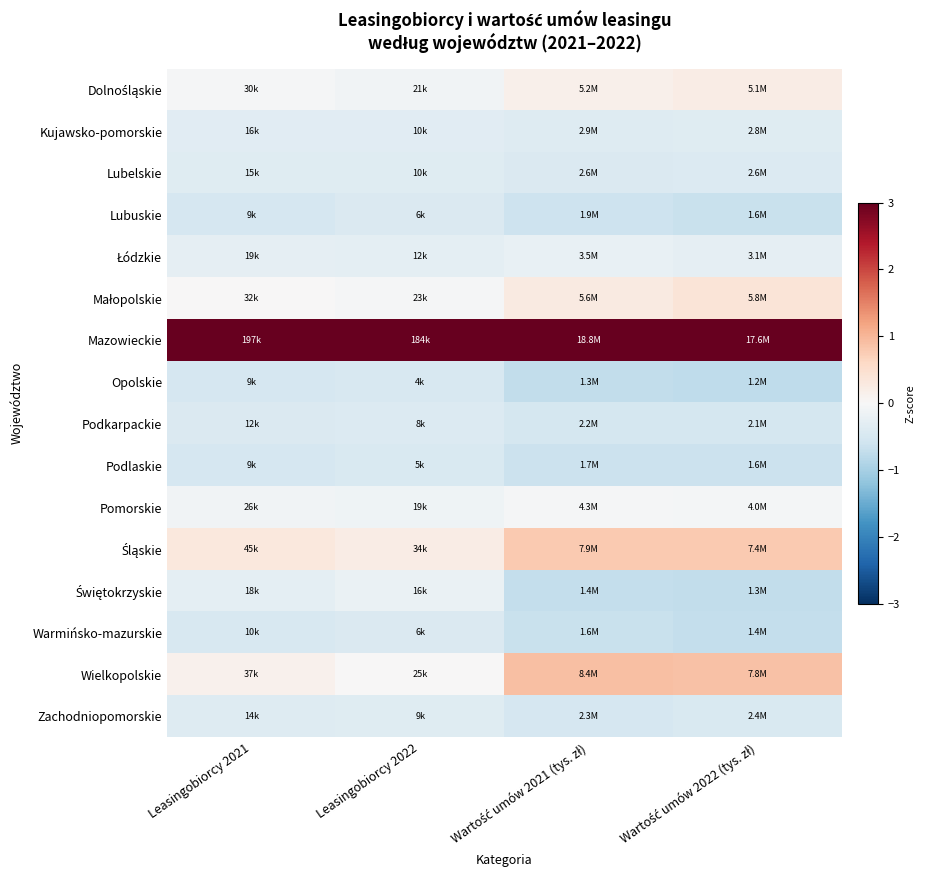

List the series in order of their peak value, lowest first.

Opolskie, Podlaskie, Lubuskie, Warmińsko-mazurskie, Podkarpackie, Zachodniopomorskie, Lubelskie, Kujawsko-pomorskie, Łódzkie, Świętokrzyskie, Pomorskie, Dolnośląskie, Małopolskie, Śląskie, Wielkopolskie, Mazowieckie